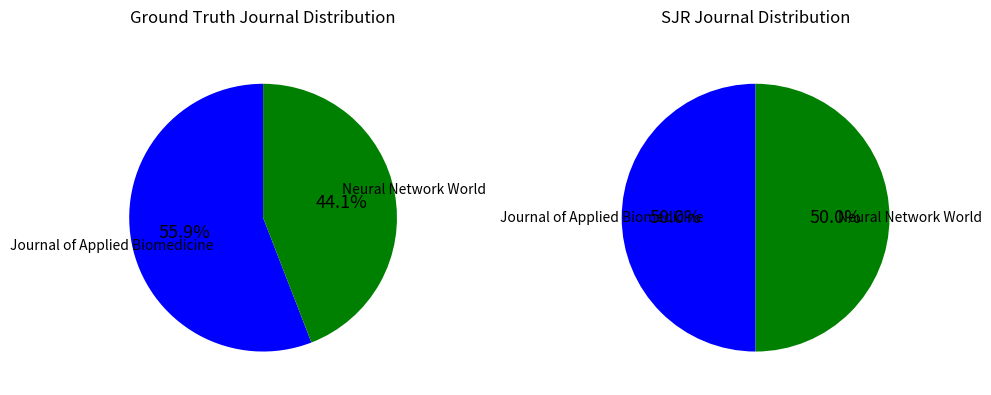

To the nearest percent, what portion does Neural Network World represent?

44%